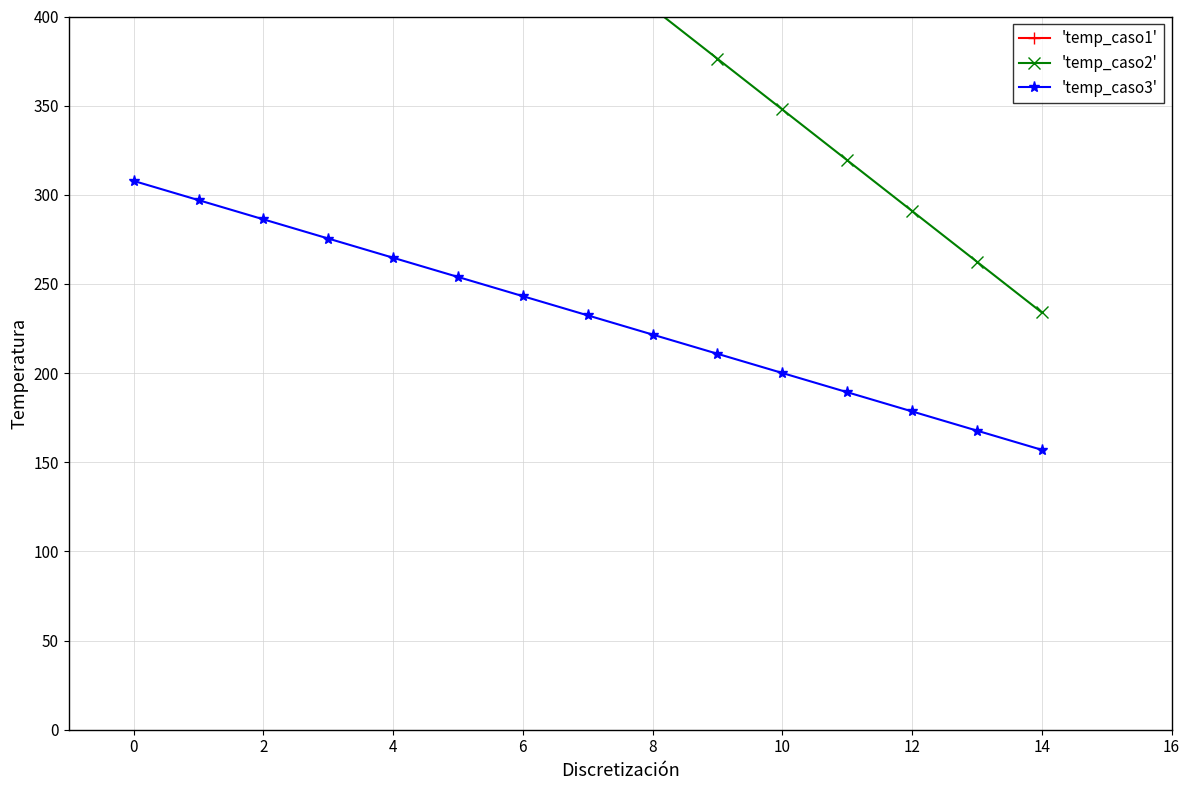

What is the sum of the 'temp_caso3' values at 6 and 4?

507.9